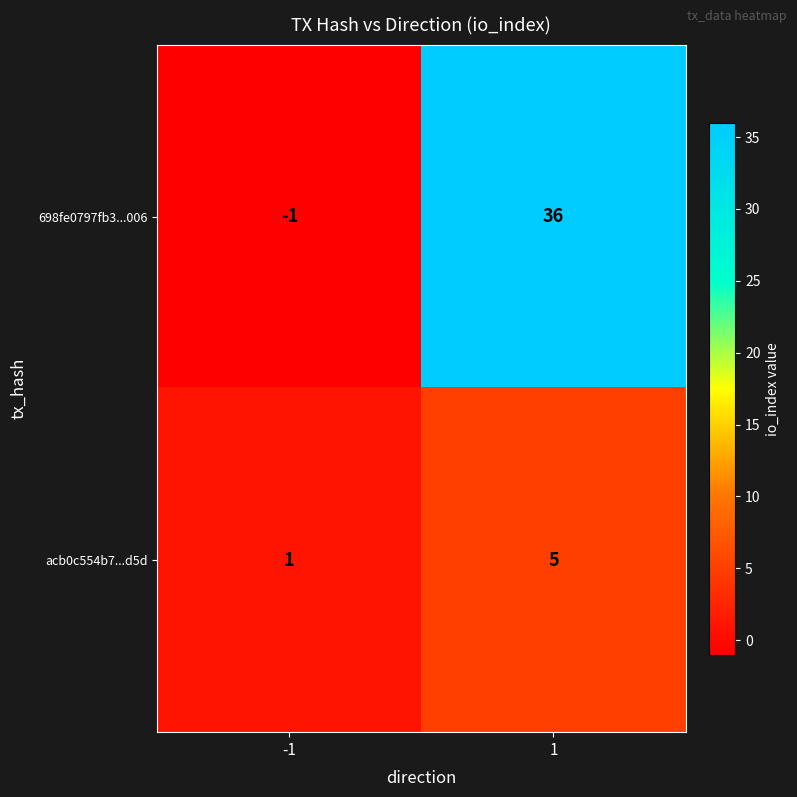

The value of acb0c554b7...d5d at 1 is 8. True or false?

False